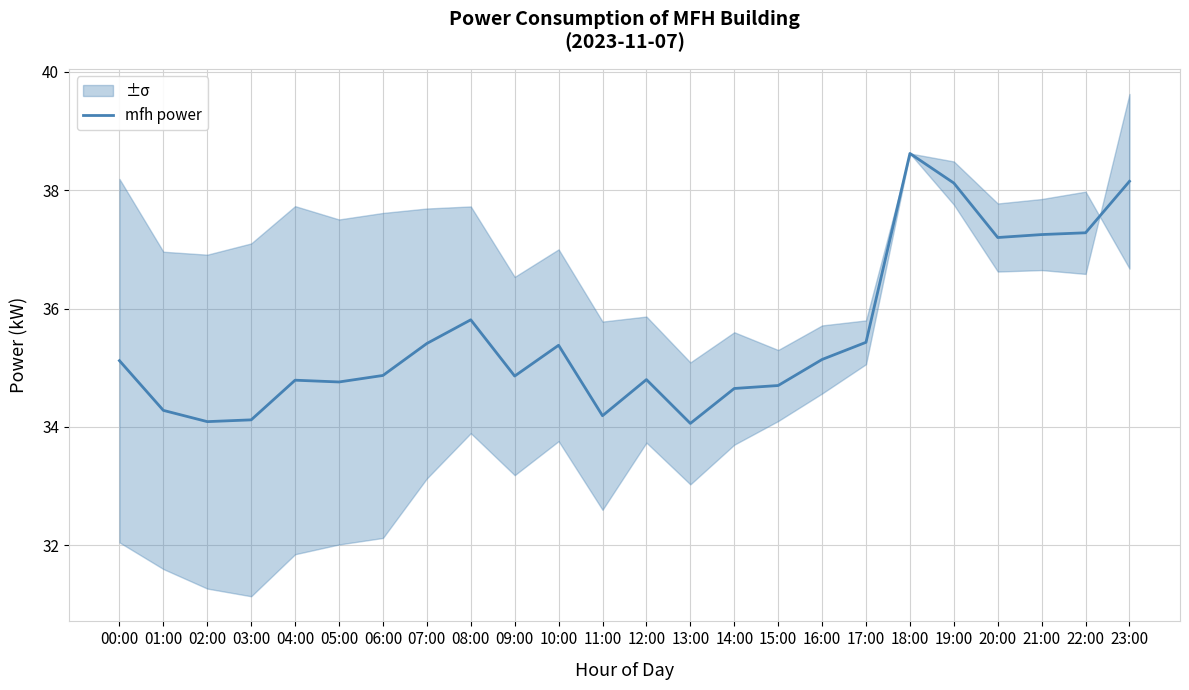

How many lines are shown in the chart?

1